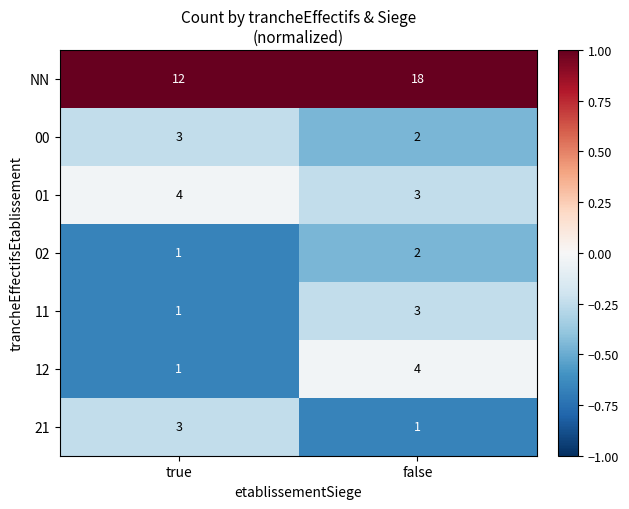

List the labels in order of 12 value, largest first.

false, true